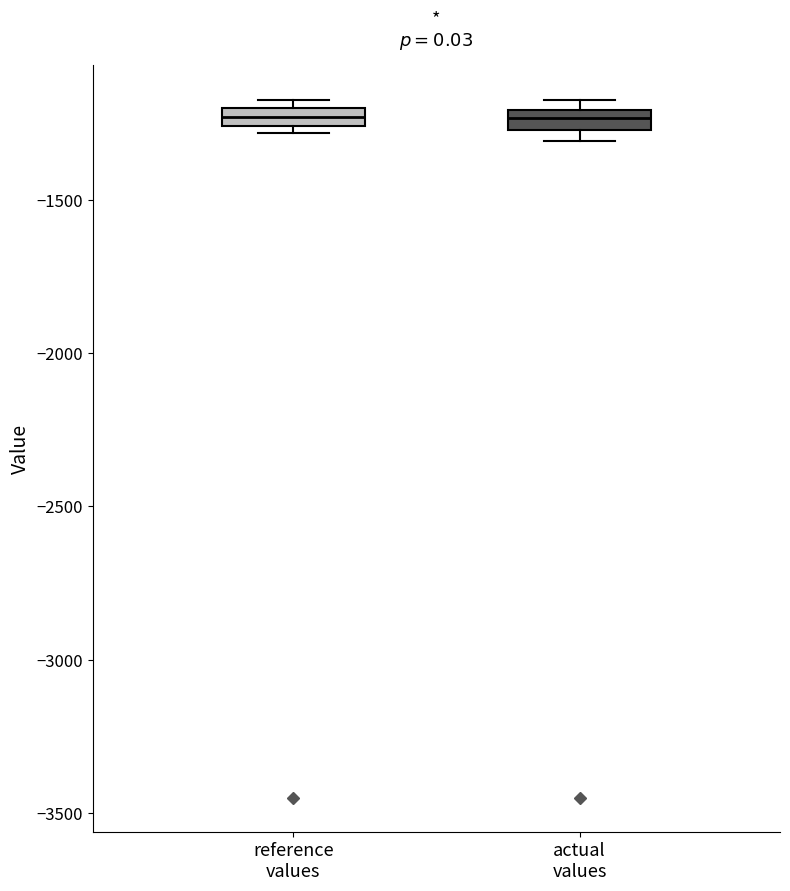

Where is the upper edge of the box for reference values on the y-axis? The values are not printed on the chart, so give them approximately, as read against the axis.

-1200